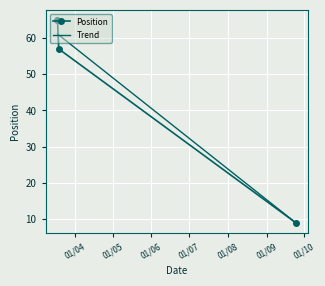

List the series in order of their peak value, lowest first.

Trend, Position